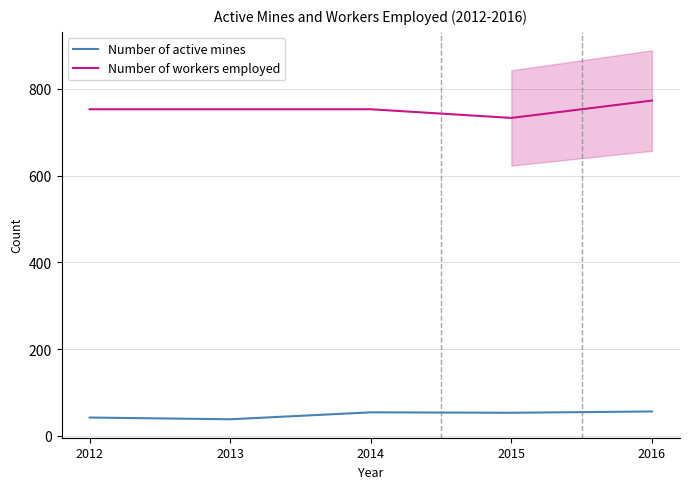

Rank the series by their average value, from highest to lowest.

Number of workers employed, Number of active mines